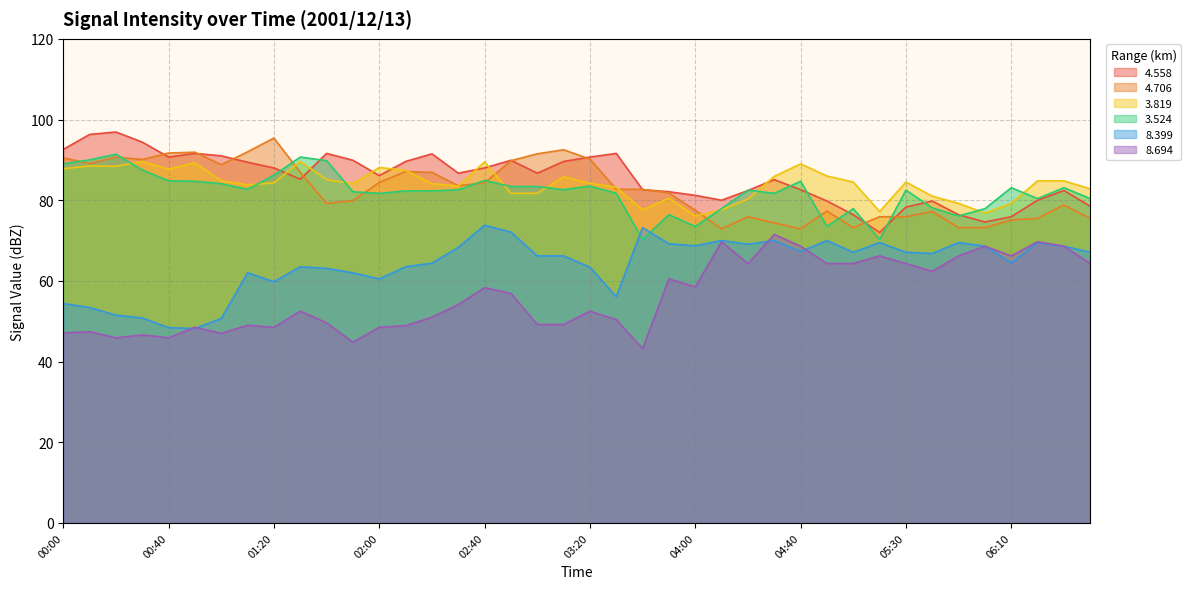

At which category does the chart reach its minimum across all series?

03:40